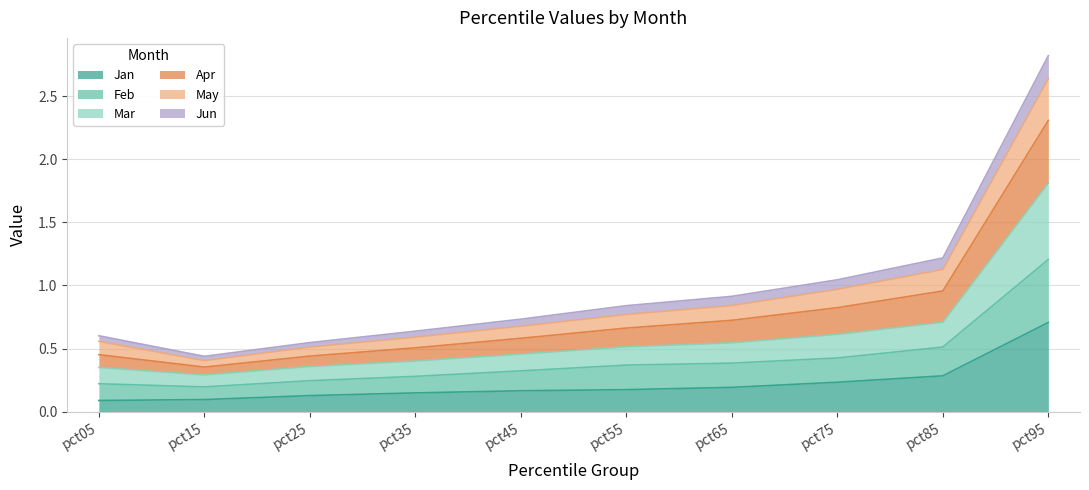

At which label does Jan reach its peak?

pct95